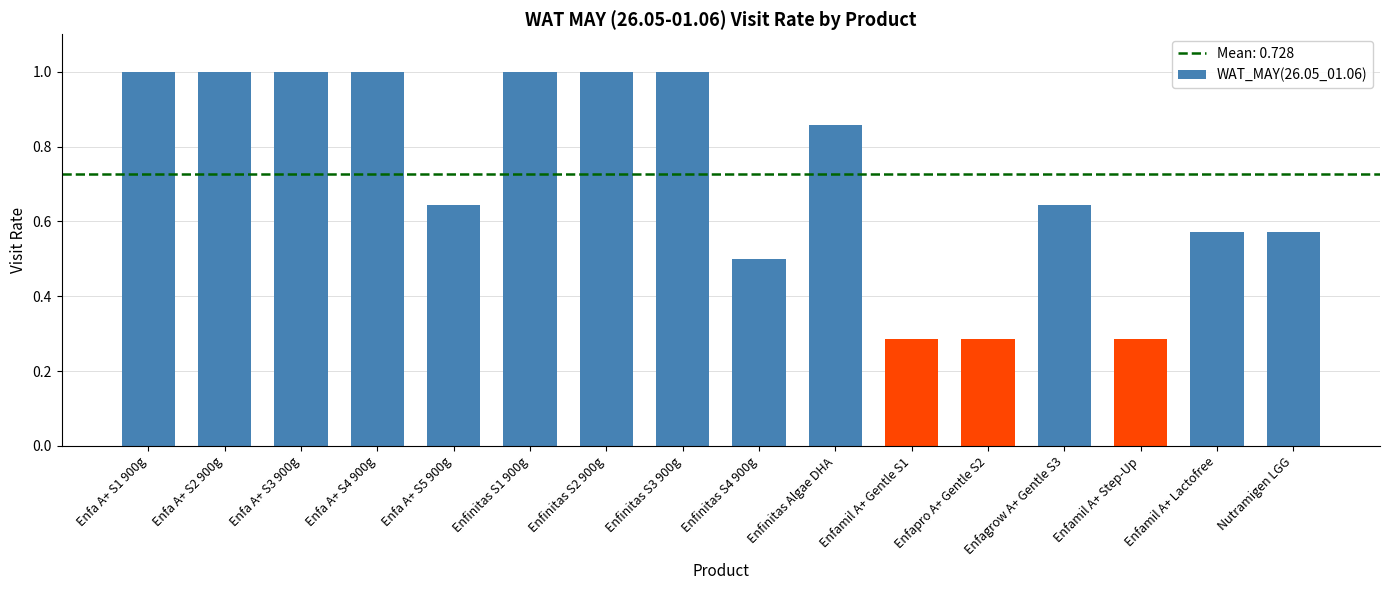

What is the maximum value shown in the chart?

1.0